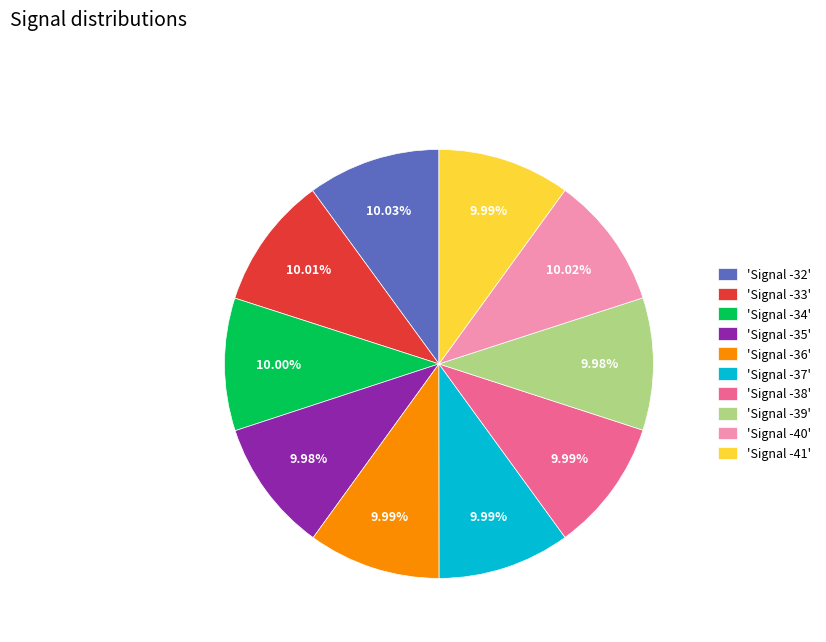

Is there a majority slice in this chart?

No